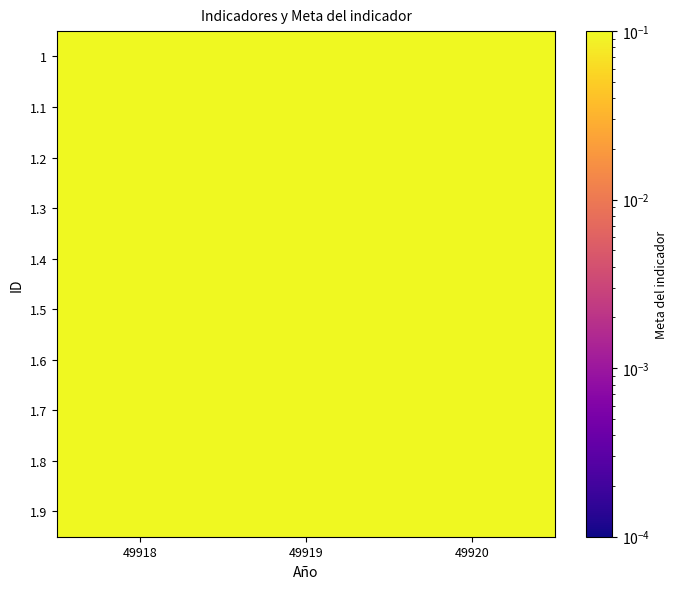

Between 49918 and 49920, which is larger?

49920